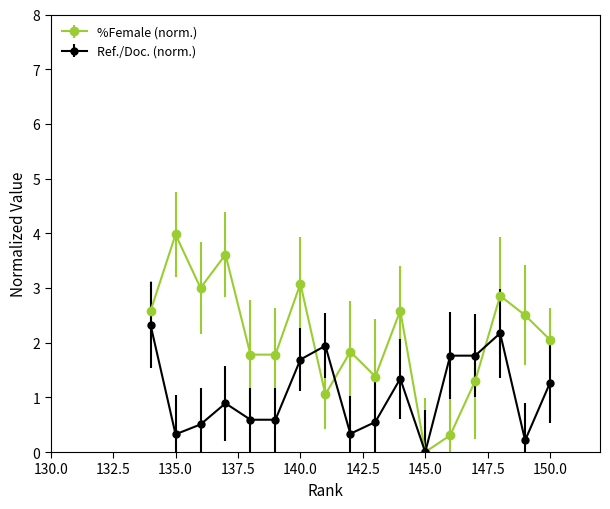

List the series in order of their overall mean, highest first.

%Female (norm.), Ref./Doc. (norm.)